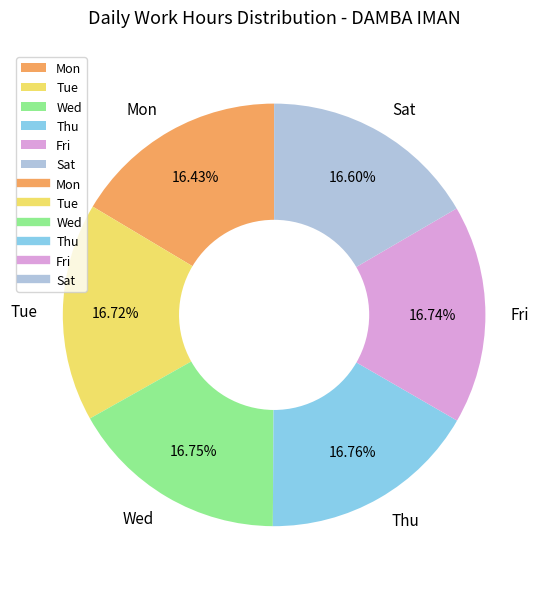

Does any single category account for the majority?

No